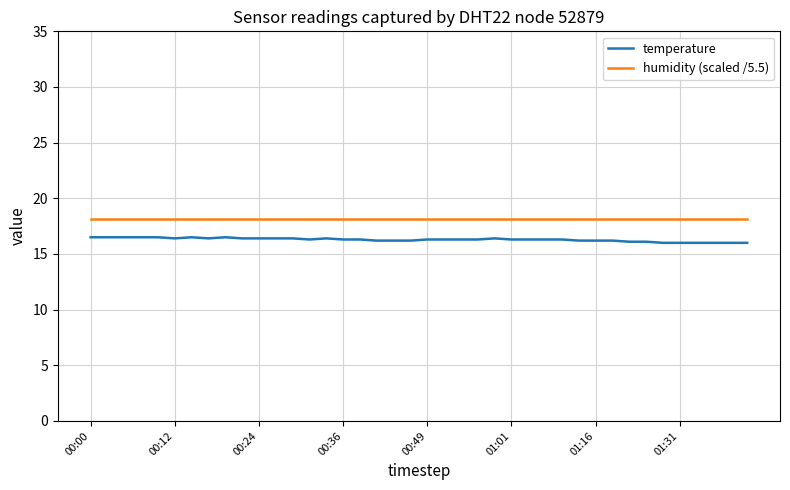

What is the sum of all temperature values?

651.4